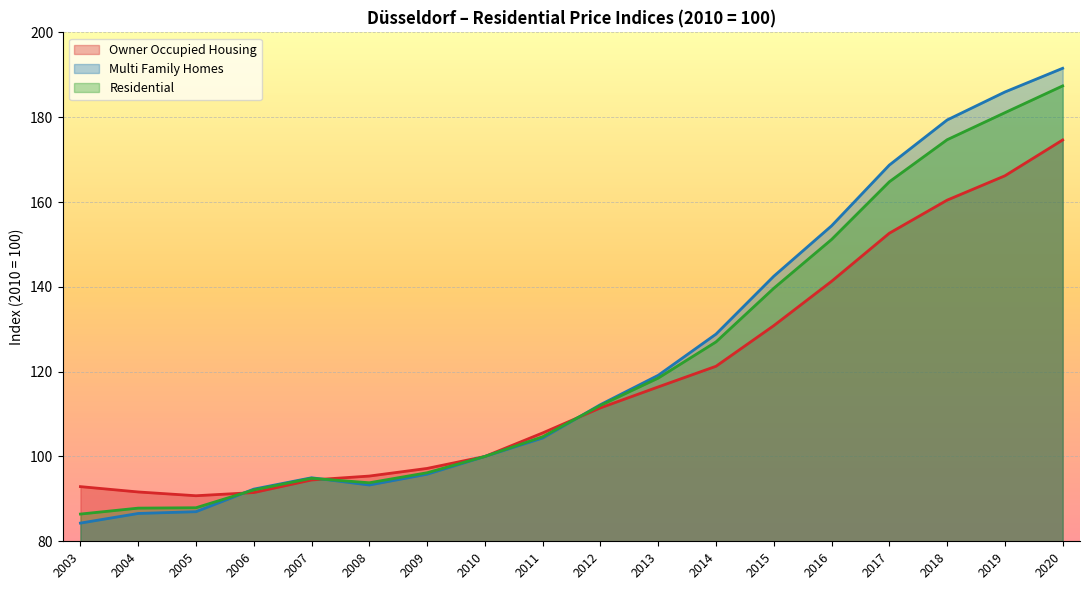

List the series in order of their peak value, lowest first.

Owner Occupied Housing, Residential, Multi Family Homes